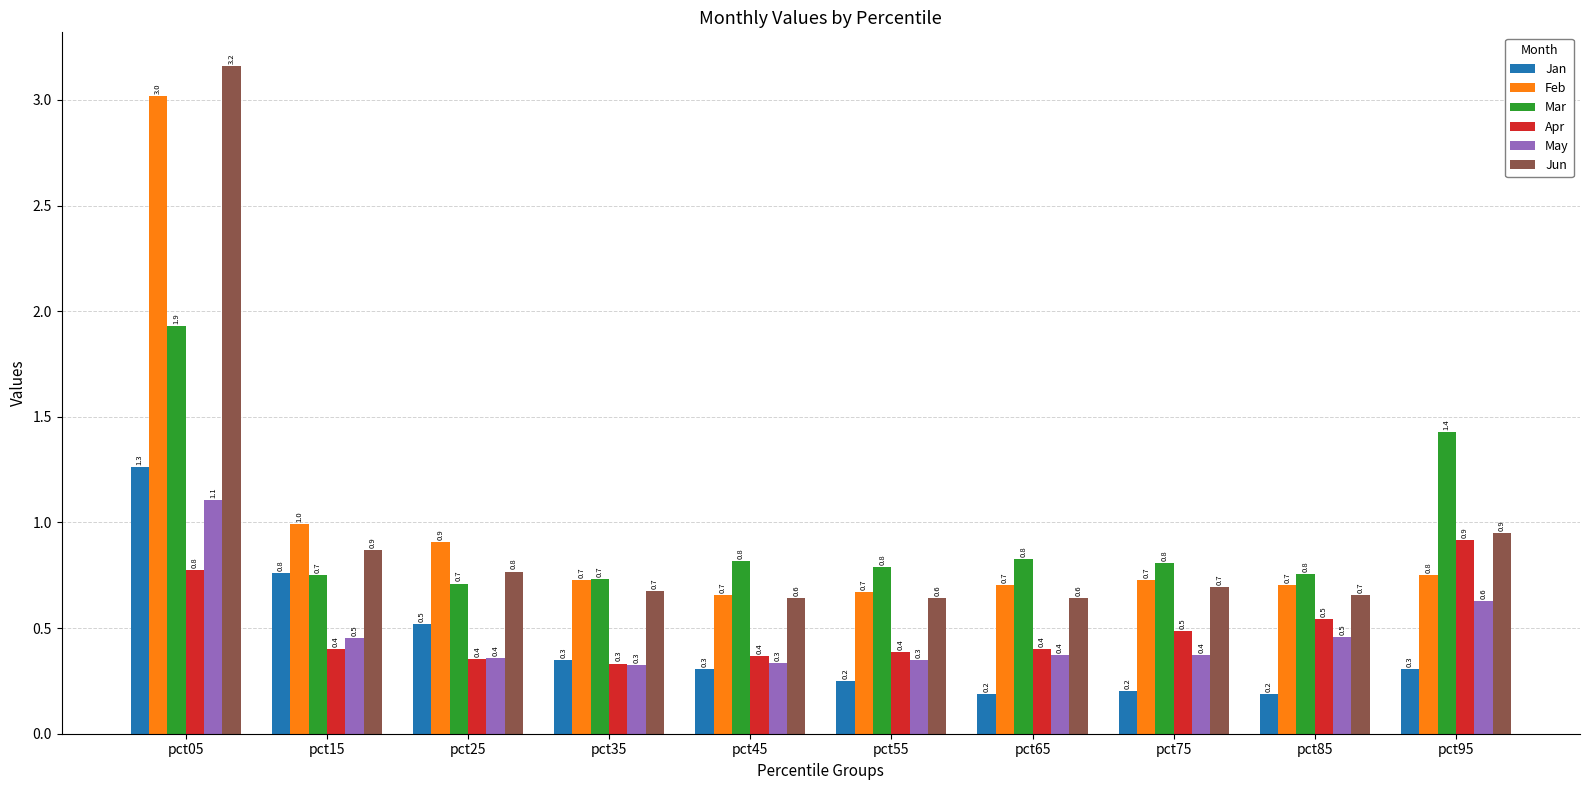

What is the maximum value shown in the chart?

3.2